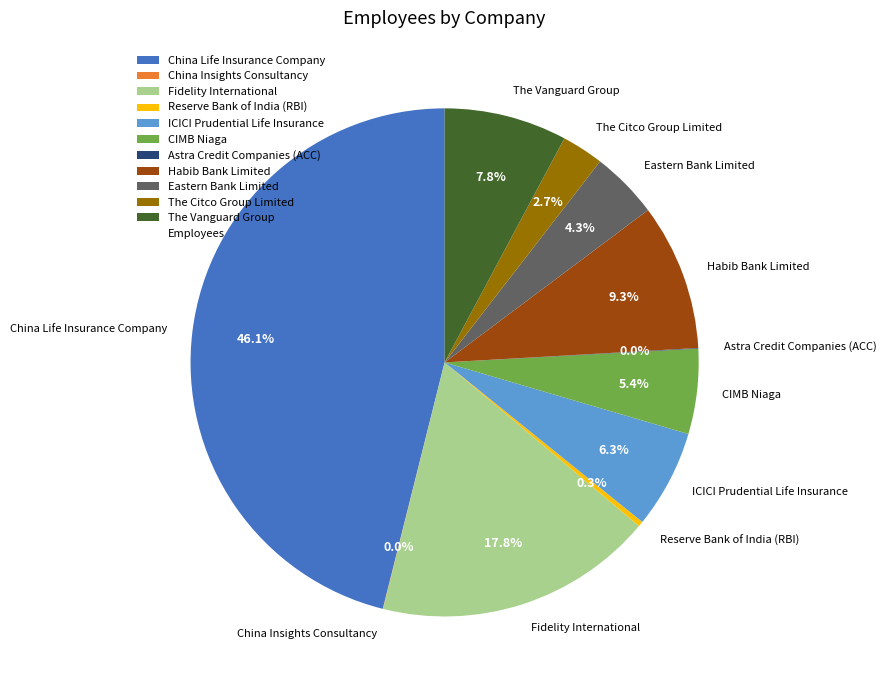

What is the ratio of the value at Eastern Bank Limited to the value at ICICI Prudential Life Insurance?

0.7